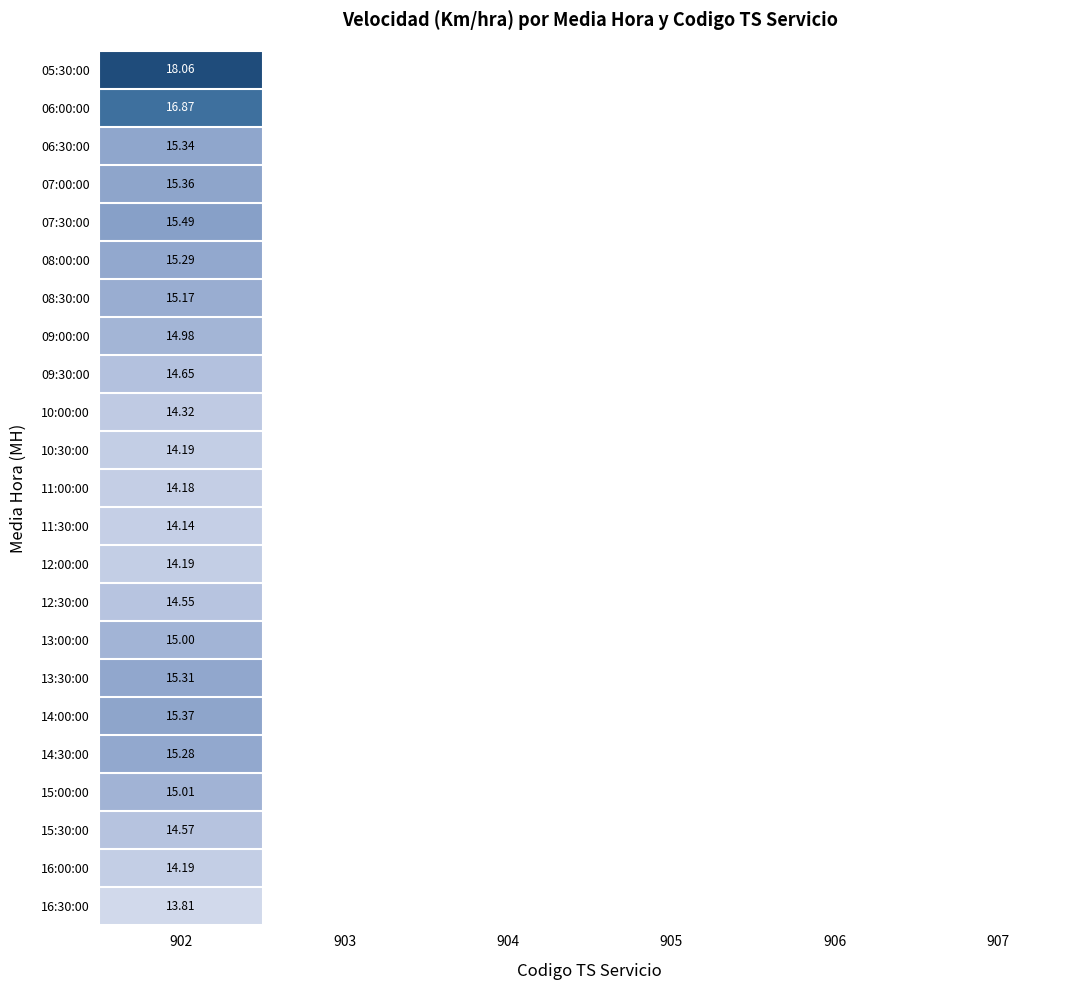

Is the value of 11:30:00 at 902 greater than the value of 11:00:00 at 902?

No